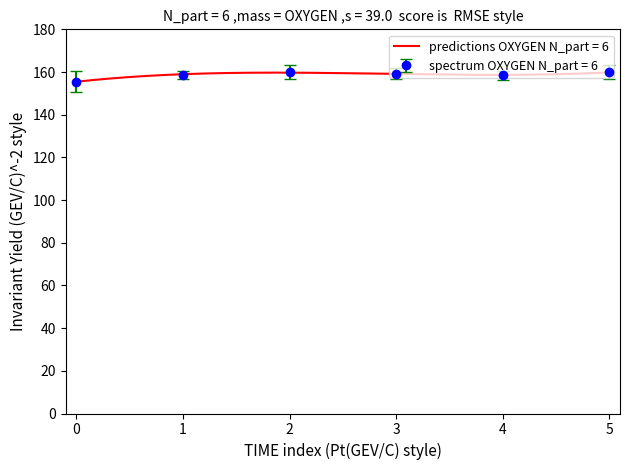

The value of spectrum OXYGEN N_part = 6 at 0 is 212.4. True or false?

False